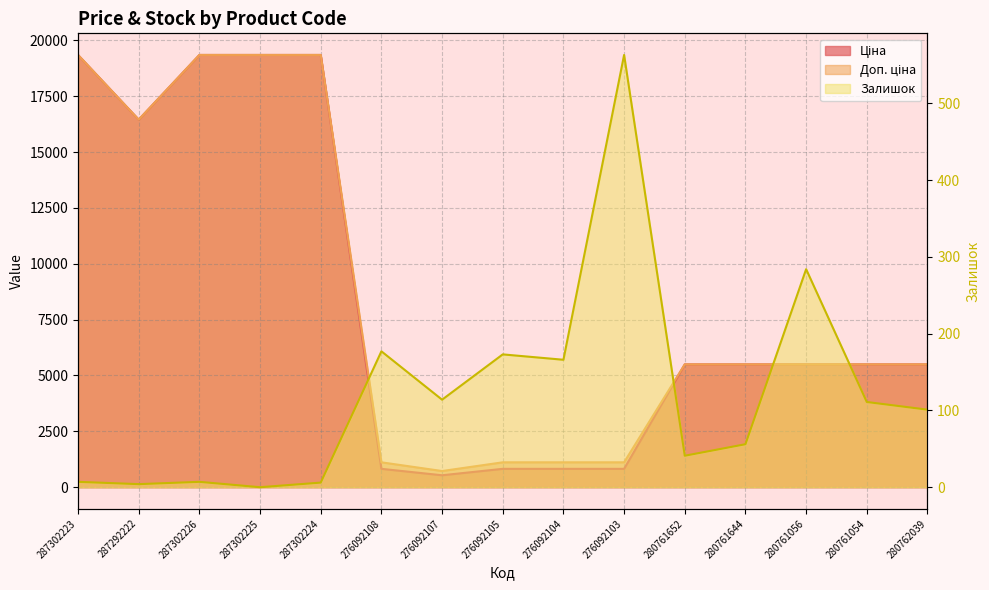

At how many categories does at least one series exceed 17168?

4